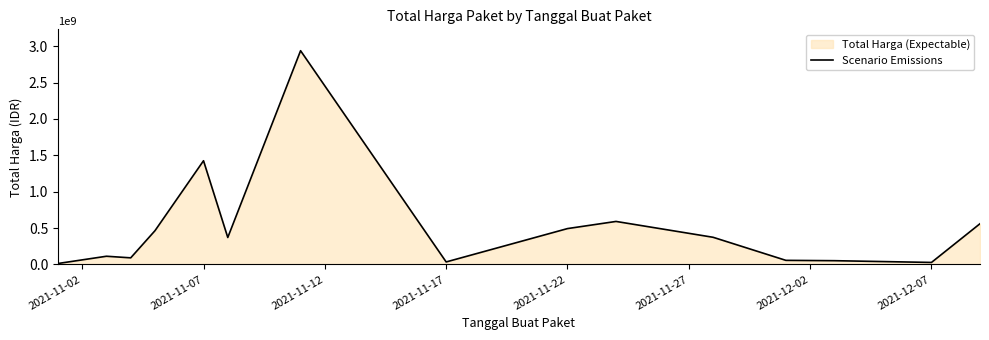

What is the difference between the maximum and minimum values?

2926215740